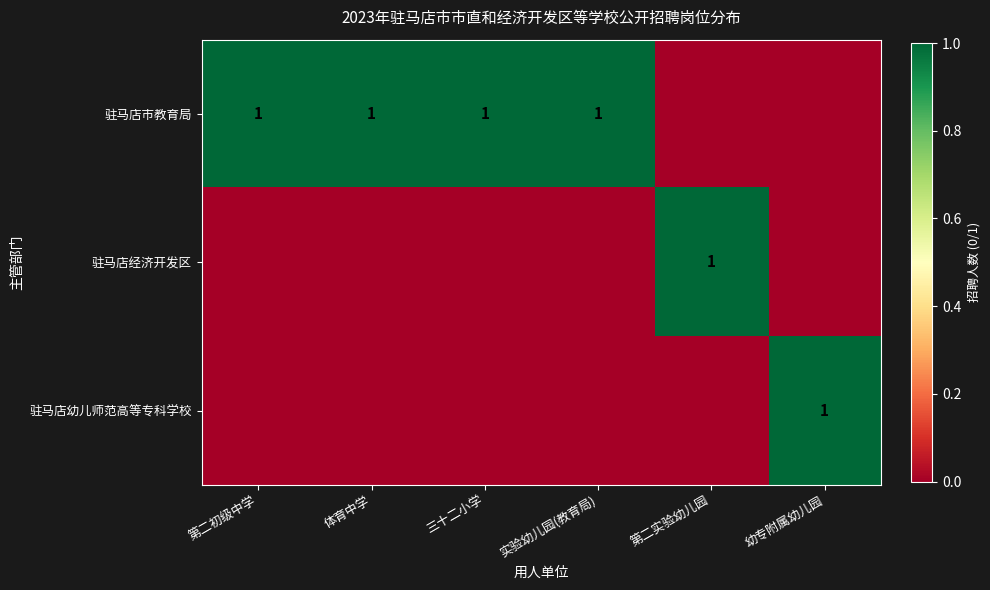

The 驻马店市教育局 series shows 1 at 三十二小学. True or false?

True